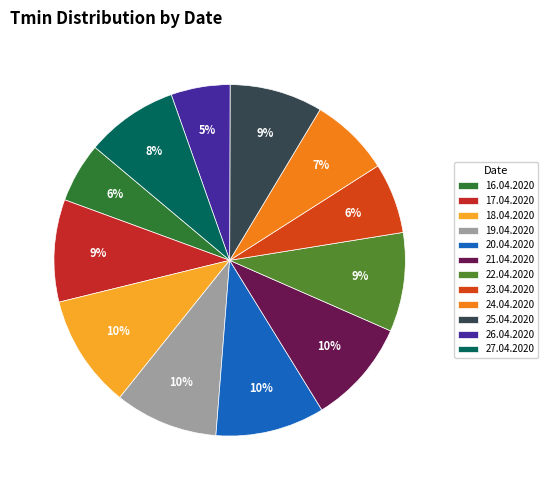

To the nearest percent, what is the difference between the largest and smallest slice percentages?

5%